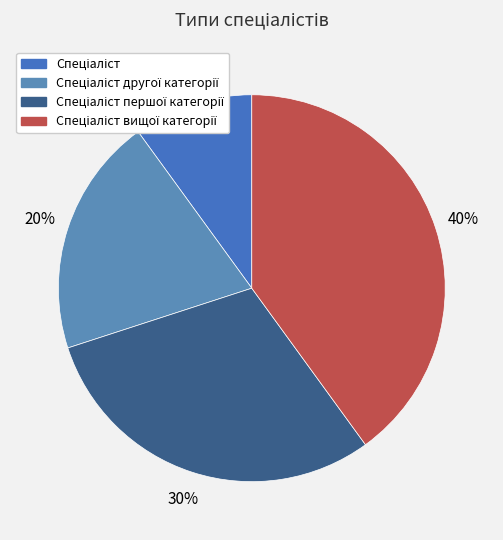

Rank the categories by value from lowest to highest.

Спеціаліст, Спеціаліст другої категорії, Спеціаліст першої категорії, Спеціаліст вищої категорії